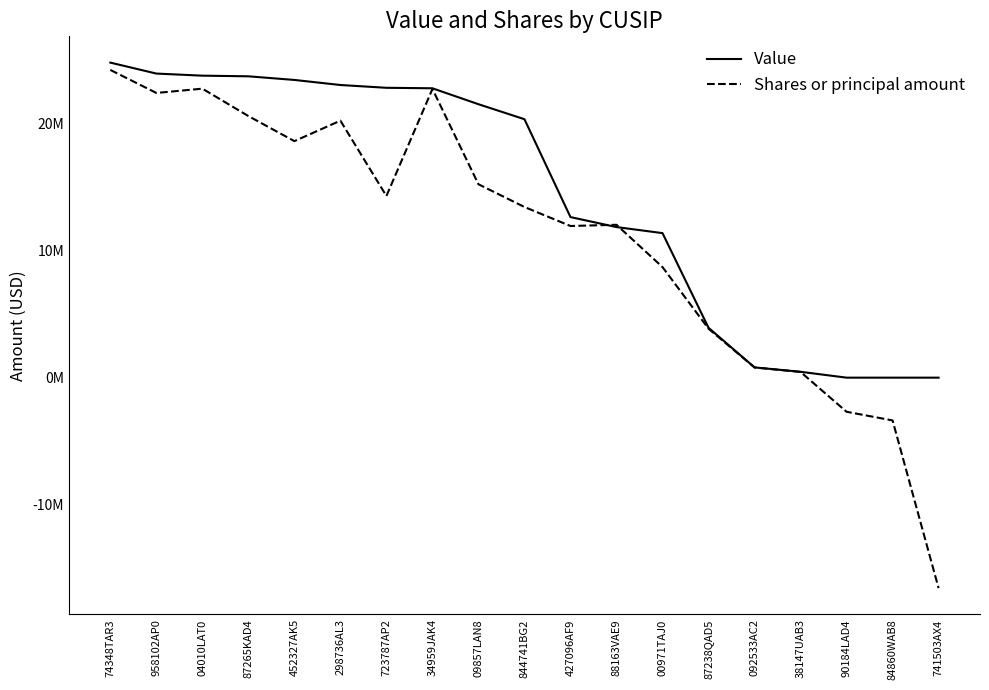

True or false: Value has more than 0 points higher than both neighbors.

False